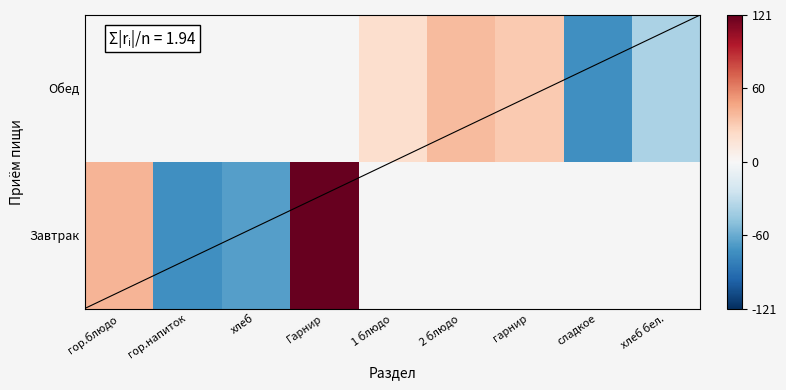

List the series in order of their peak value, lowest first.

Завтрак, Обед